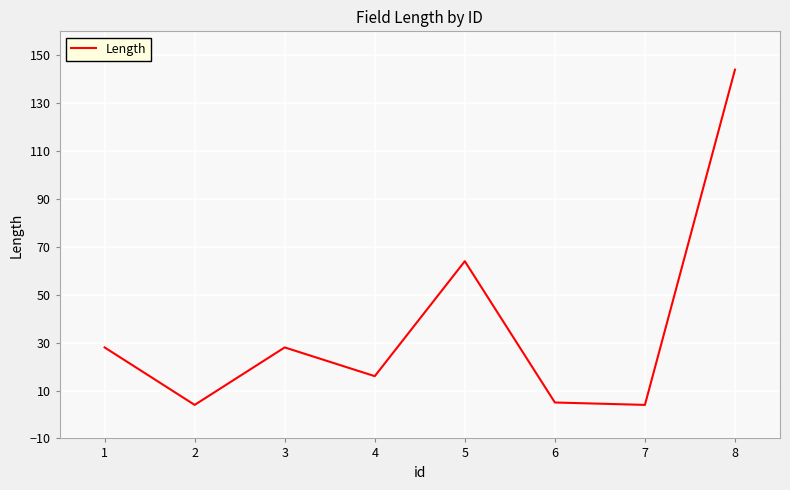

What is the average value?

37